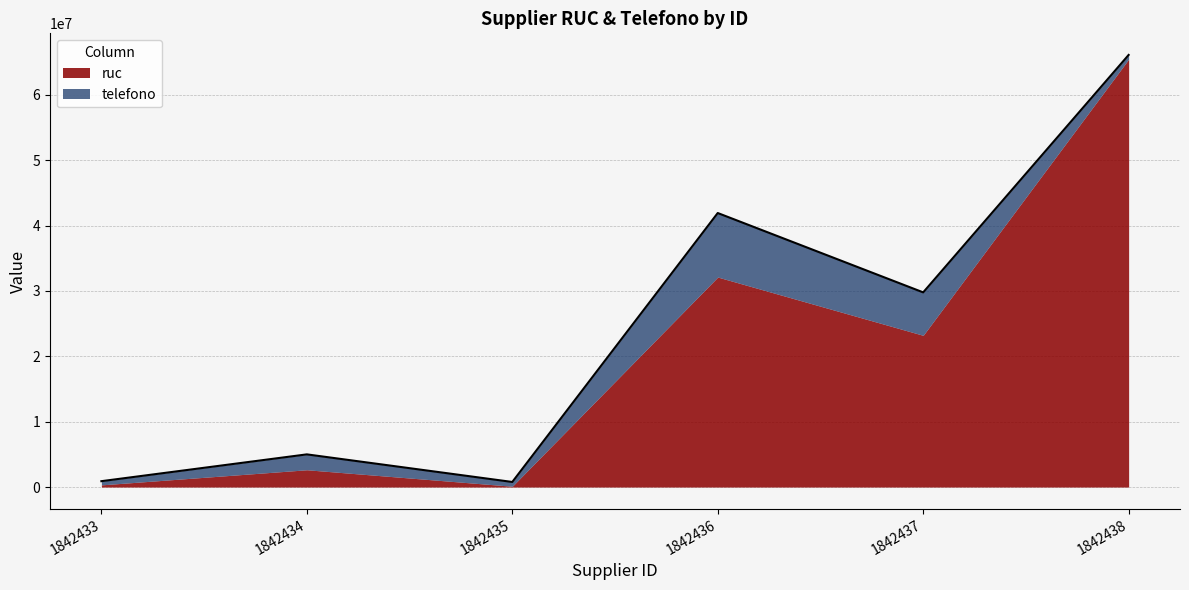

Does the chart display data point markers on the line(s)?

No